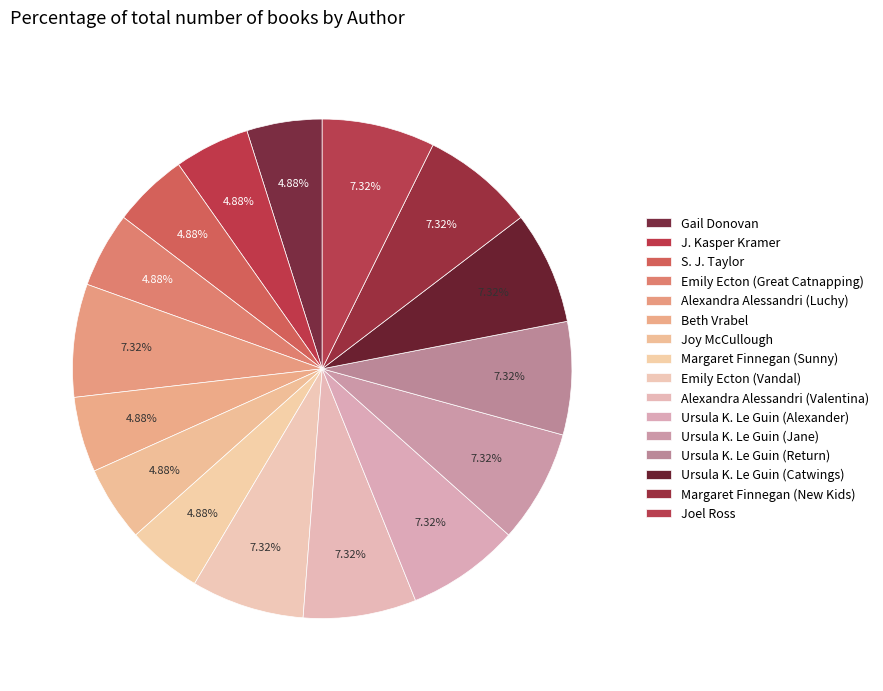

Is Joel Ross the majority of the pie?

No